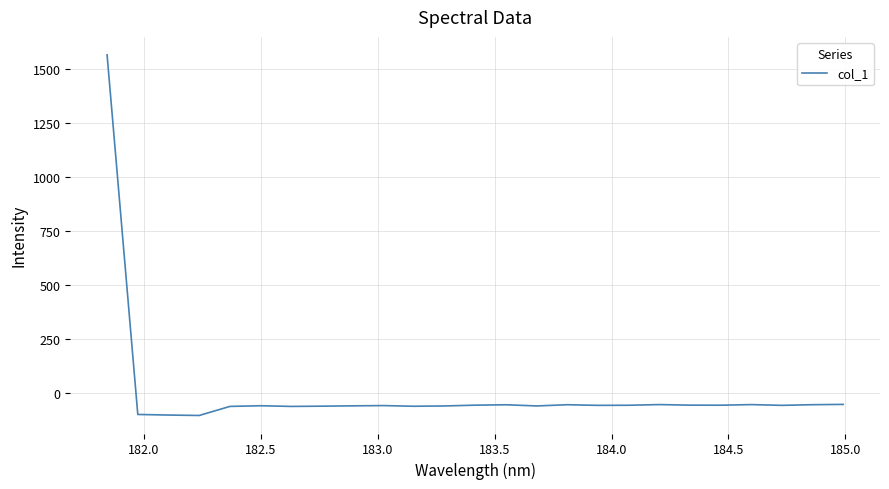

Count the number of categories in the chart.

25